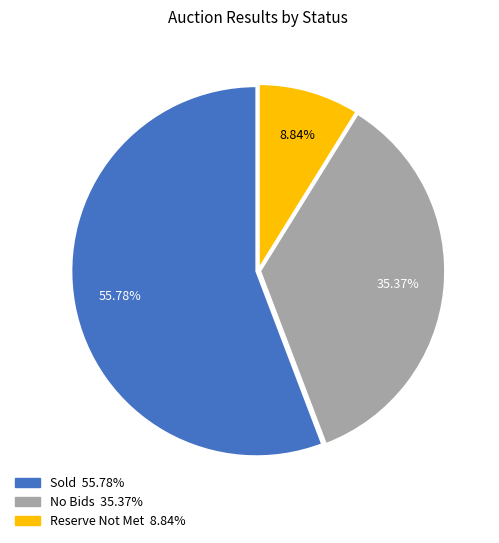

How much of the chart is everything except No Bids?

64.6%